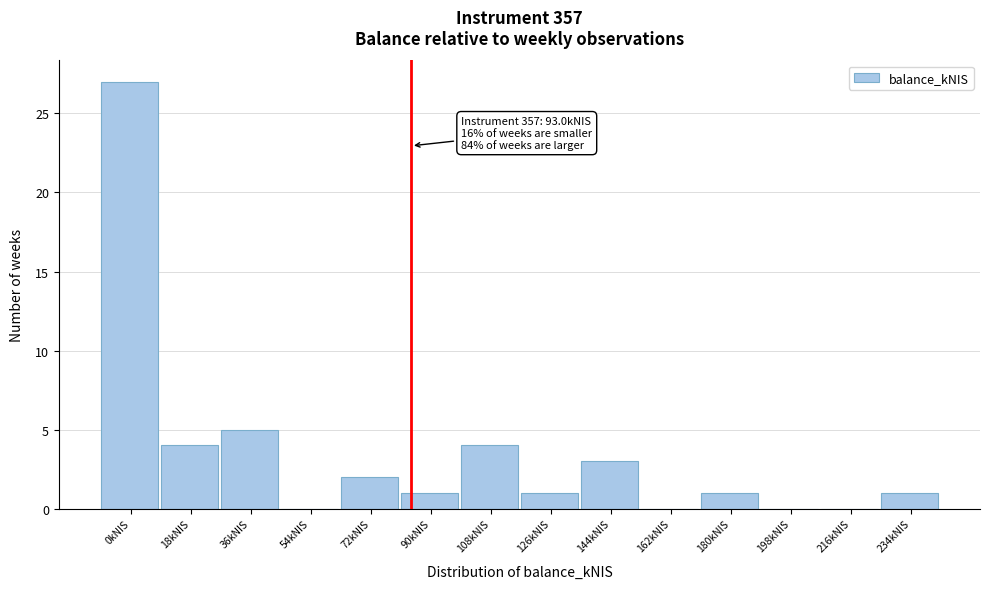

Reading left to right, what are all the values shown in this chart?

0kNIS=27	18kNIS=4	36kNIS=5	54kNIS=0	72kNIS=2	90kNIS=1	108kNIS=4	126kNIS=1	144kNIS=3	162kNIS=0	180kNIS=1	198kNIS=0	216kNIS=0	234kNIS=1